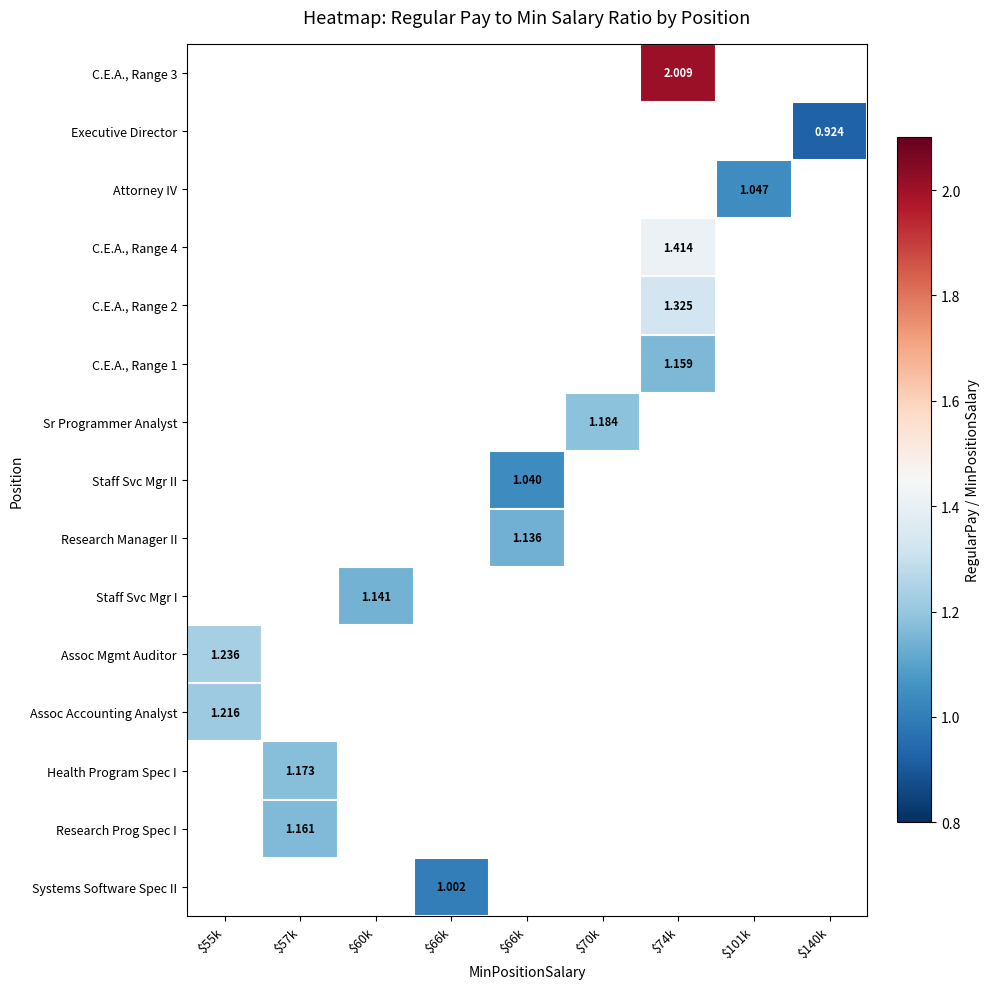

What is the total value across all series at $140k?

0.9